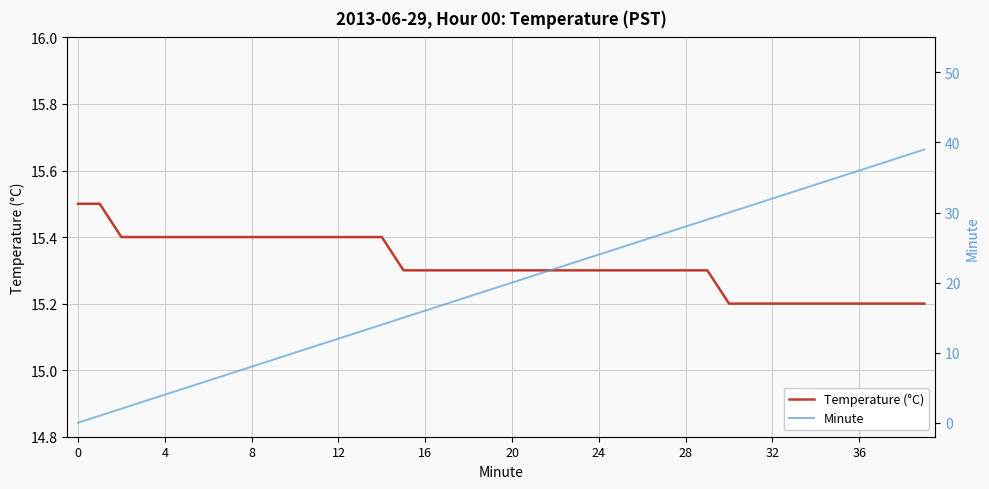

What is the greatest value displayed?

39.0